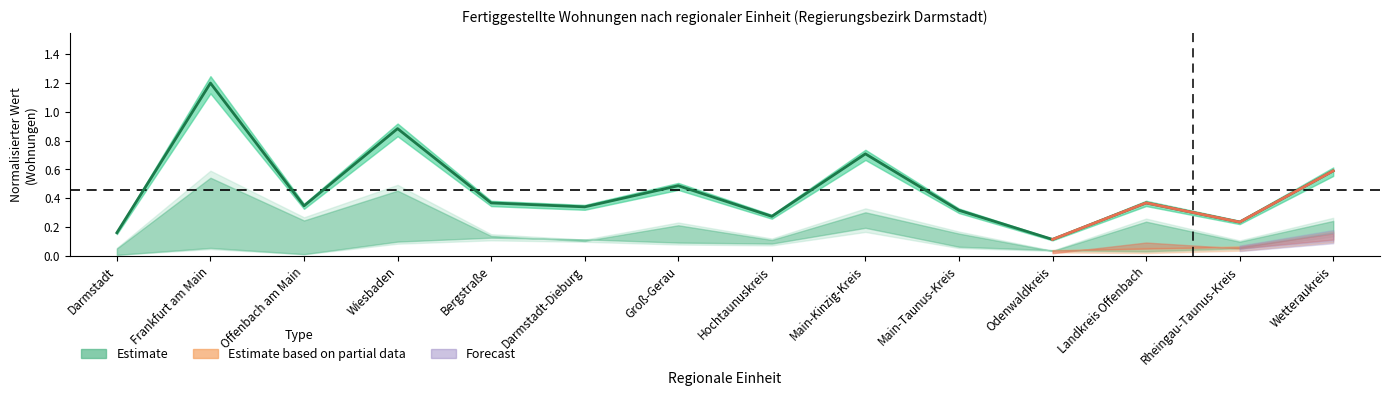

How many data points does each series have?

14